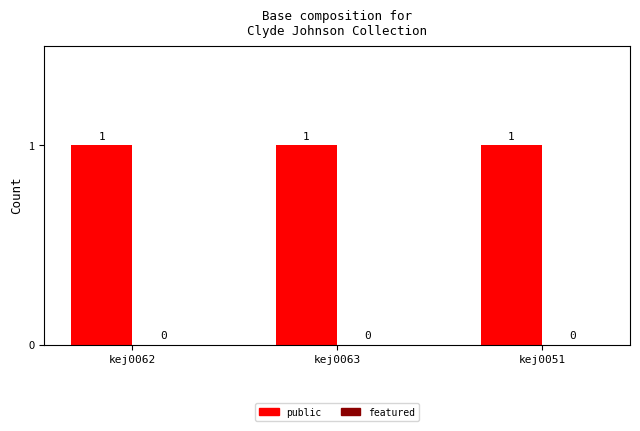

Reading right to left, extract all data points from this chart.

public: 1	1	1
featured: 0	0	0